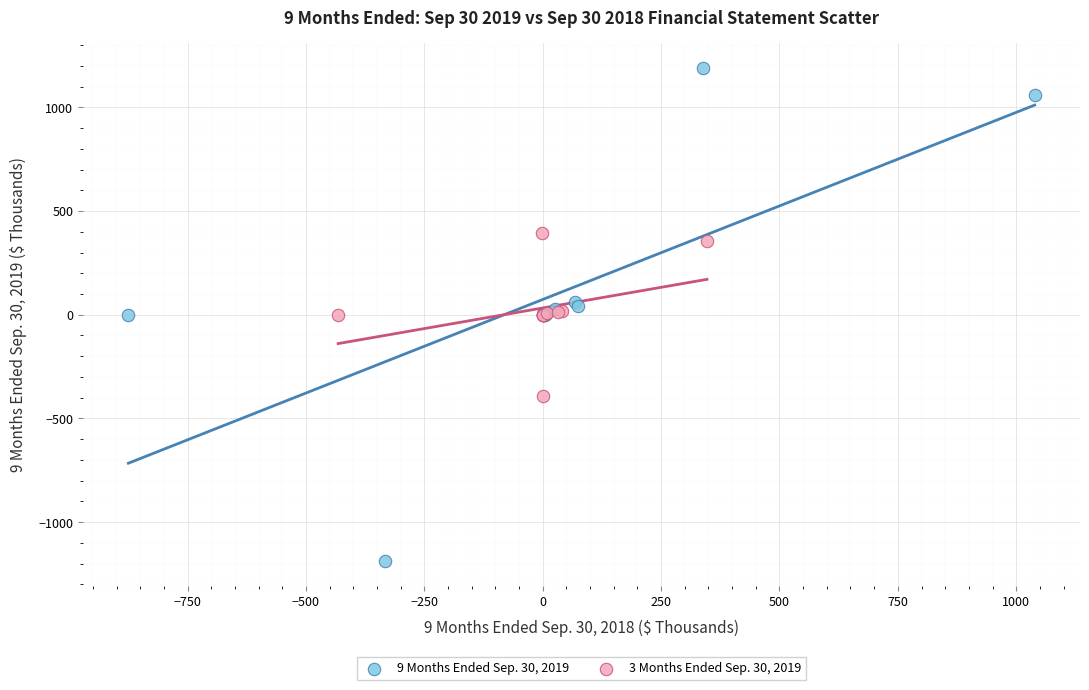

Which series has the widest spread of Y values?

9 Months Ended Sep. 30, 2019